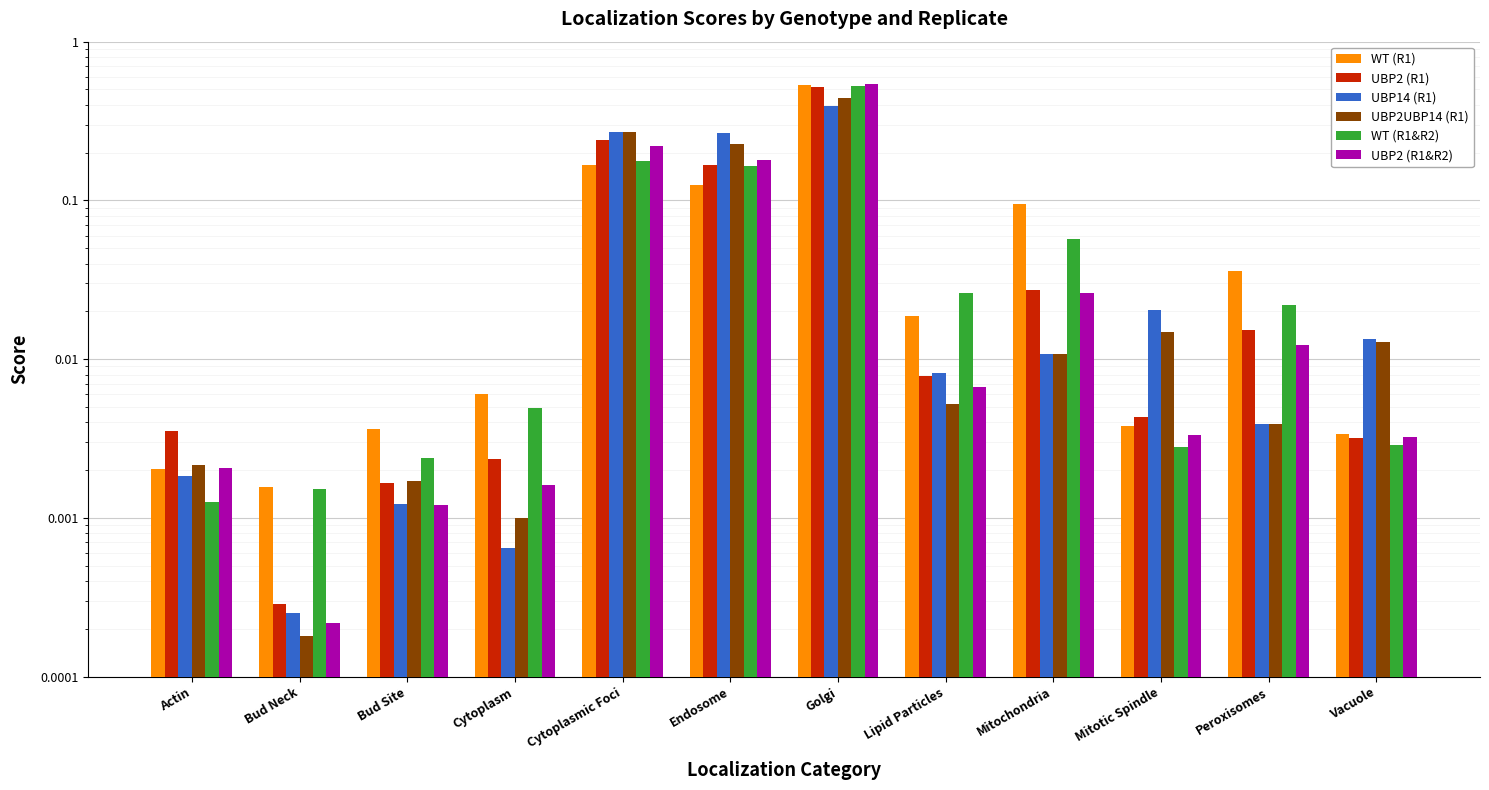

Which category has the lowest value in the WT (R1&R2) series?

Actin